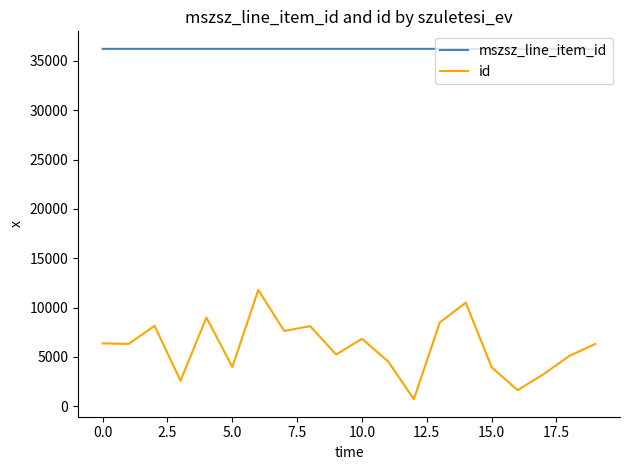

How many distinct data groups are displayed?

2